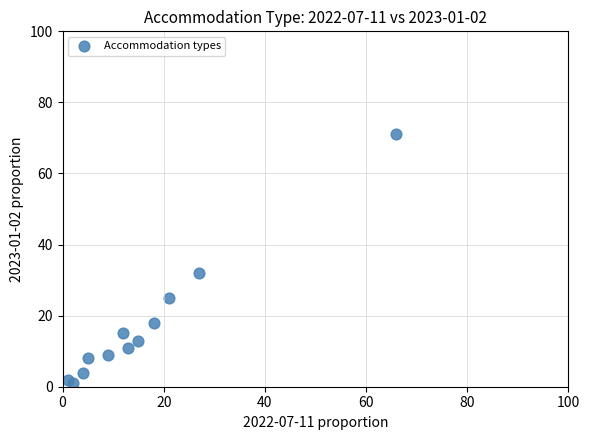

What is the range of Y values (max minus min)?

70